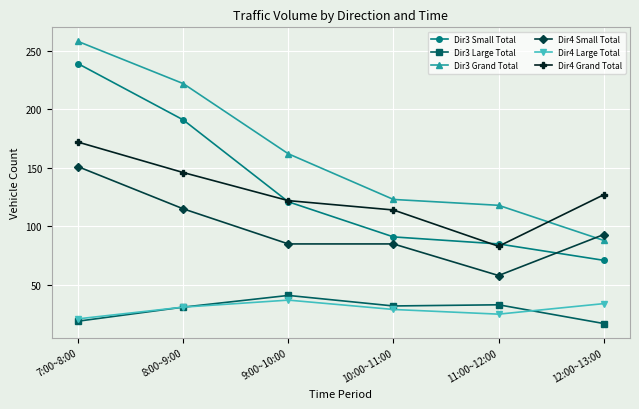

The value of Dir3 Large Total at 9:00~10:00 is 54. True or false?

False